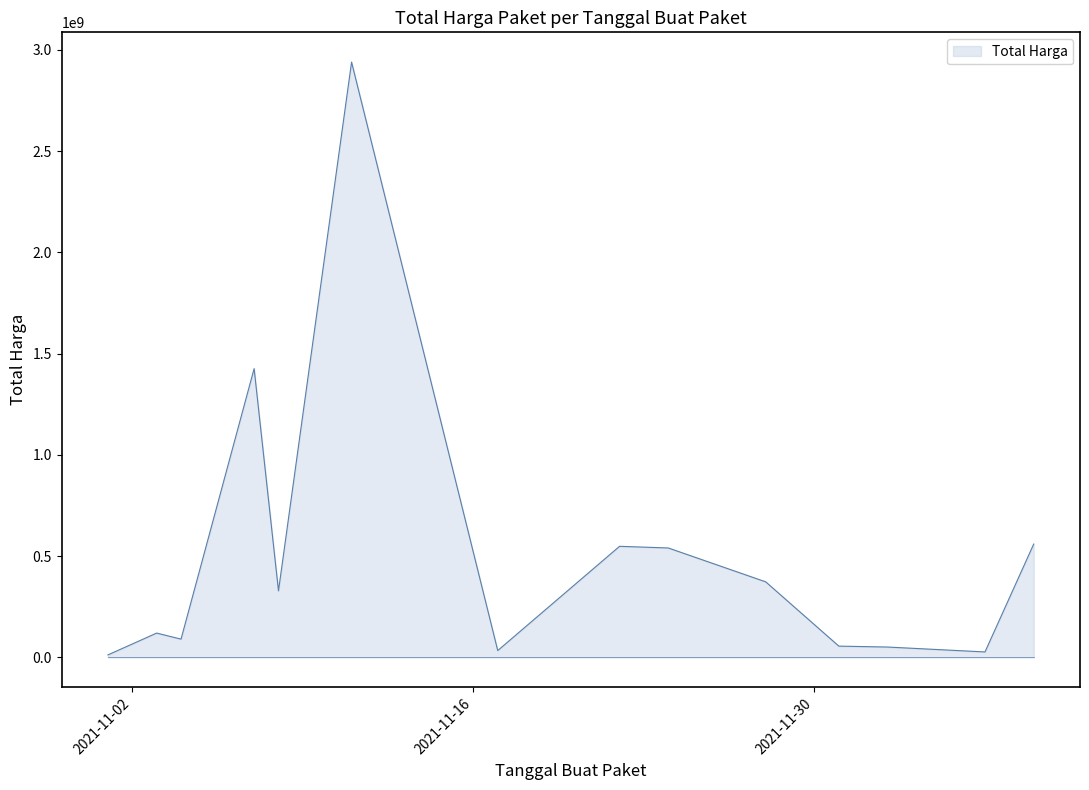

What is the greatest value displayed?

2938963240